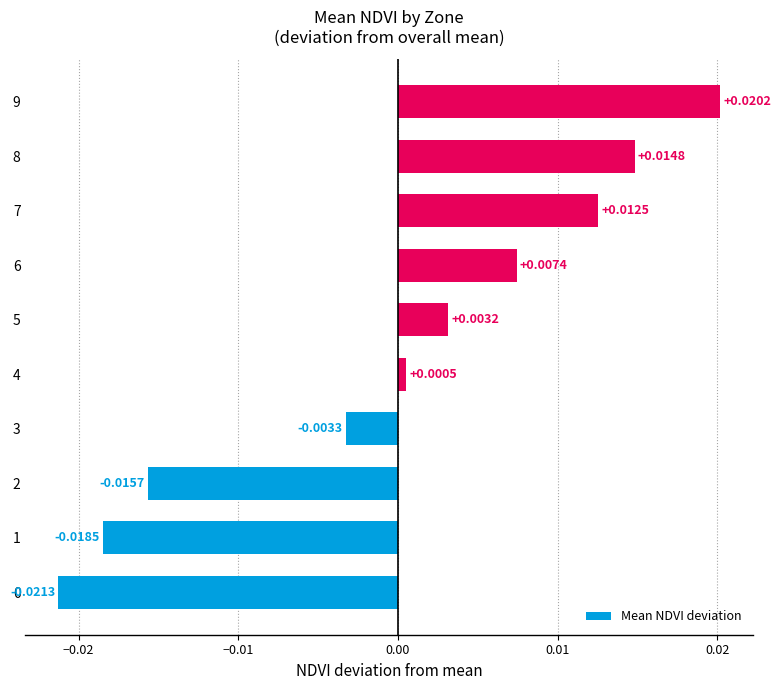

Between 9 and 4, which is larger?

9